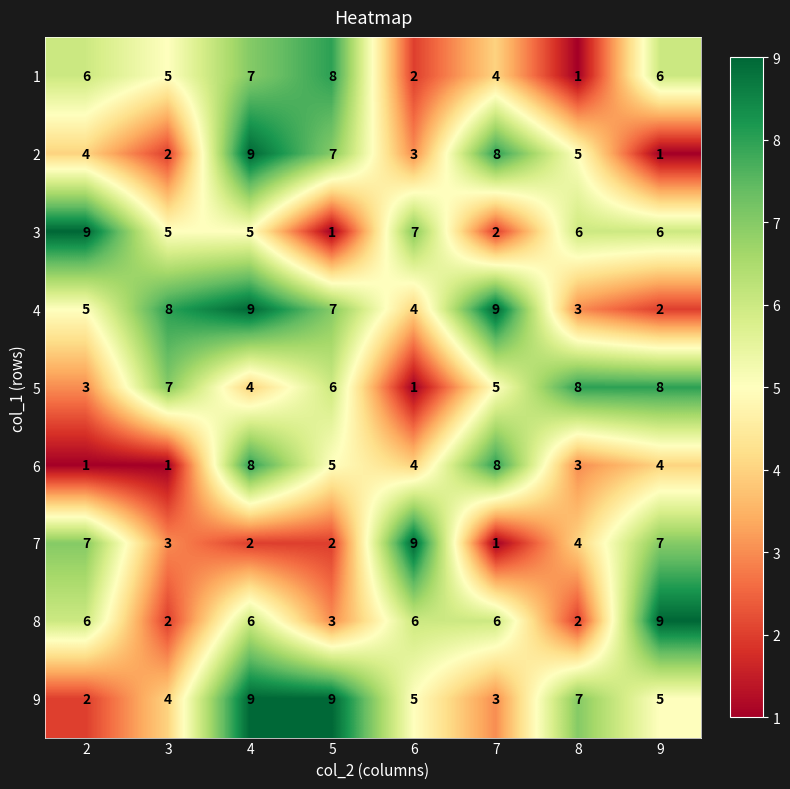

What is the sum of all 9 values?

44